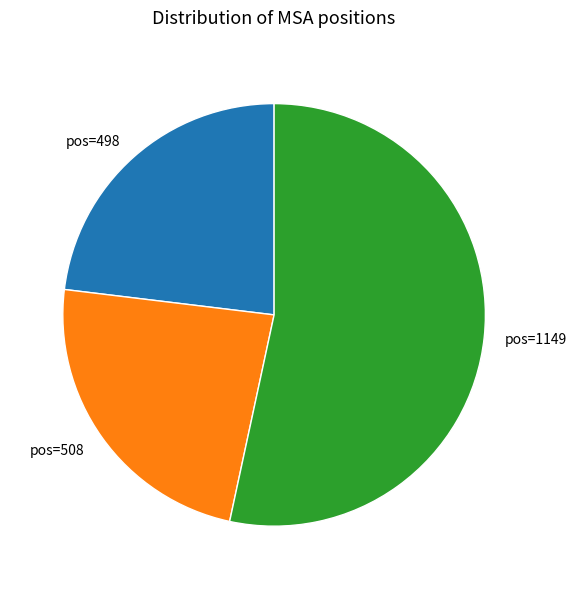

Is the sum of pos=498 and pos=508 greater than half?

No